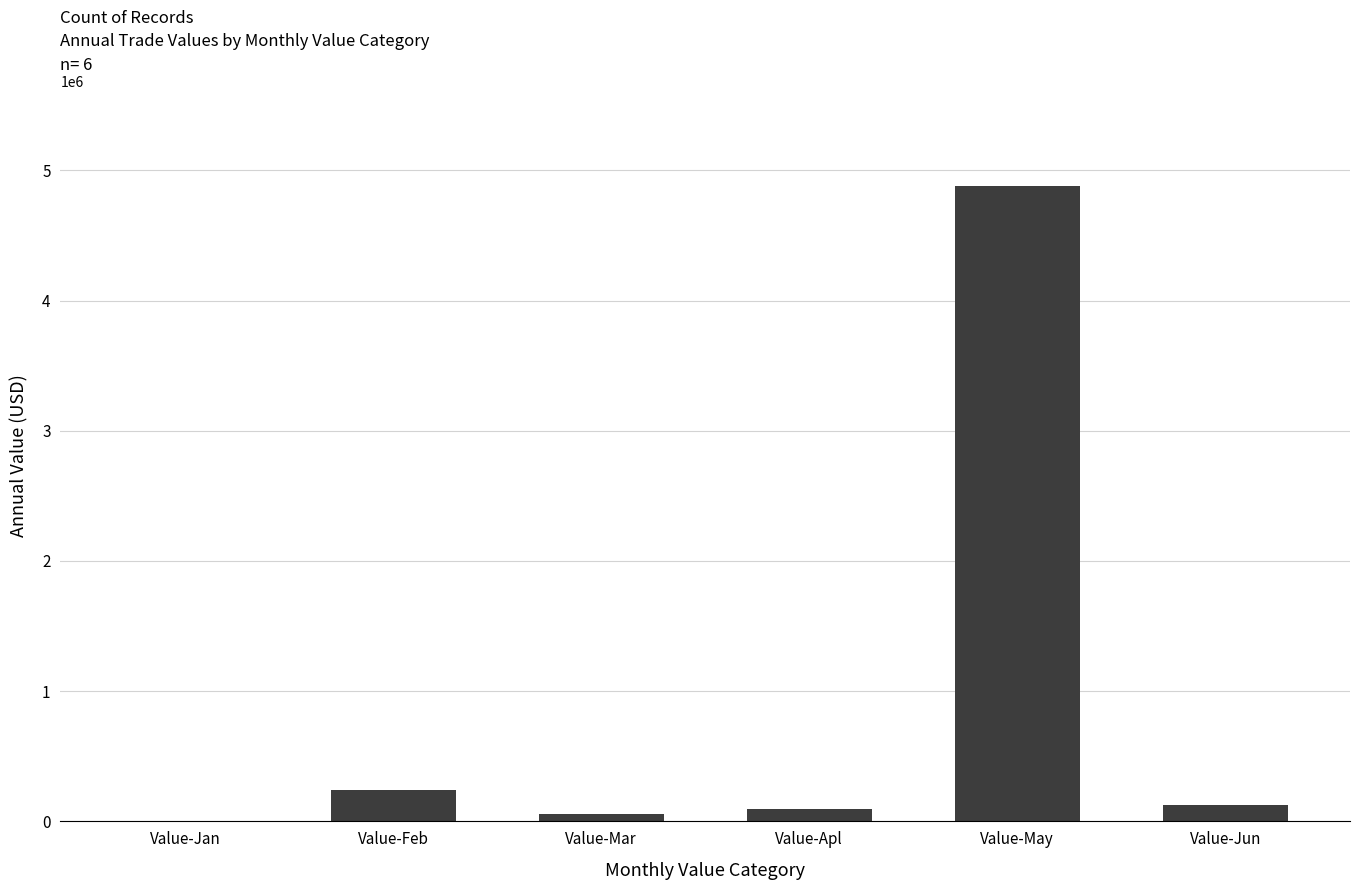

Reading left to right, transcribe all the data shown in this chart.

1304	242189	57607	98000	4878557	124383